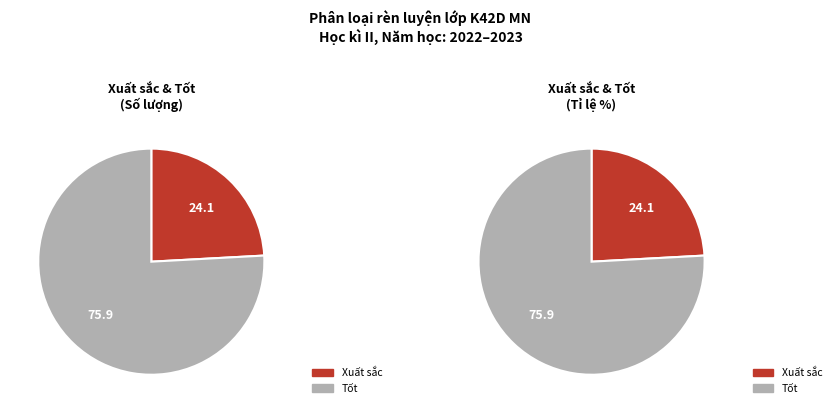

Rank the categories by value from highest to lowest.

Tốt, Xuất sắc